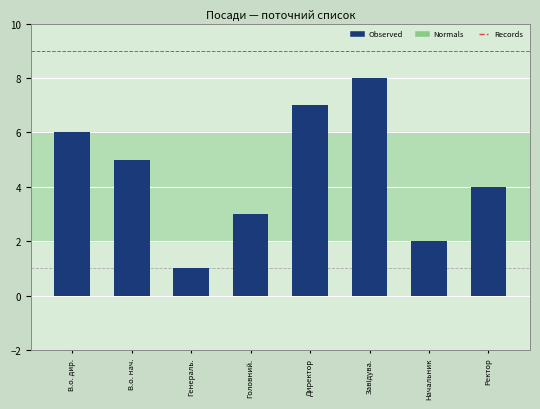

Between Начальник and Головний., which is larger?

Головний.